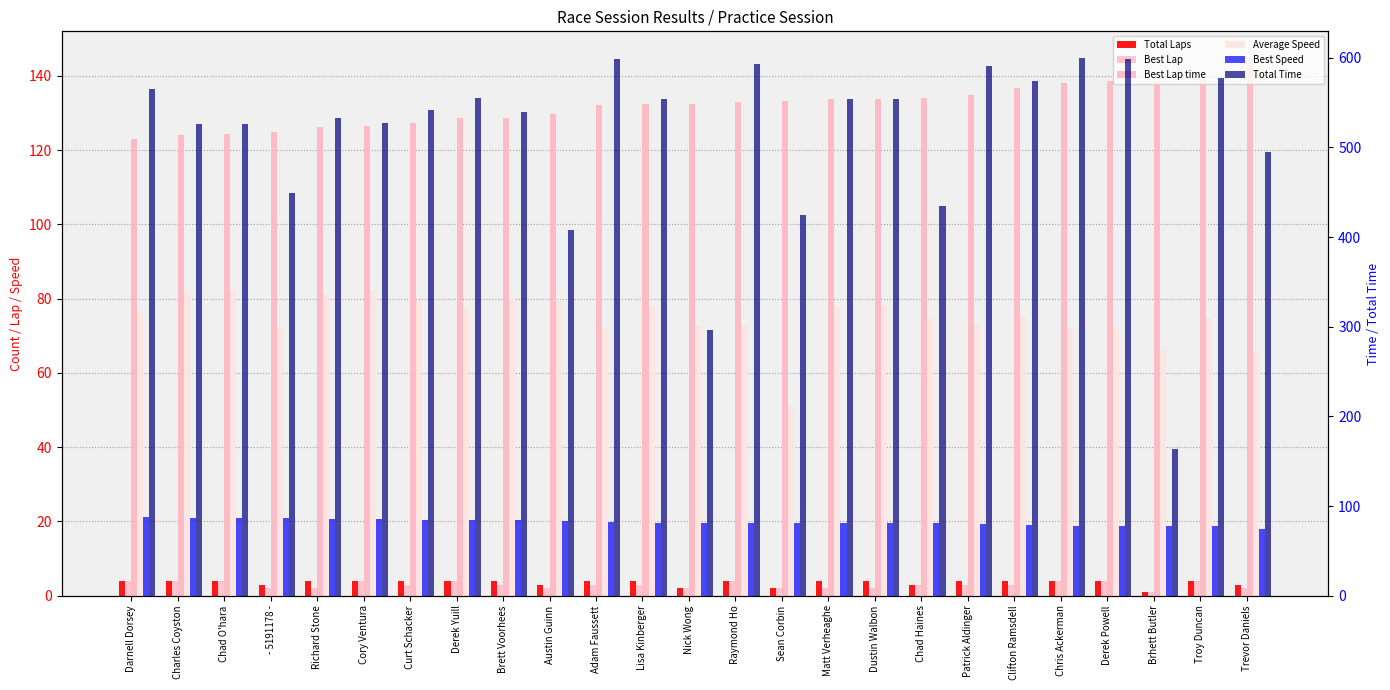

The value of Best Lap at Troy Duncan is 7.0. True or false?

False